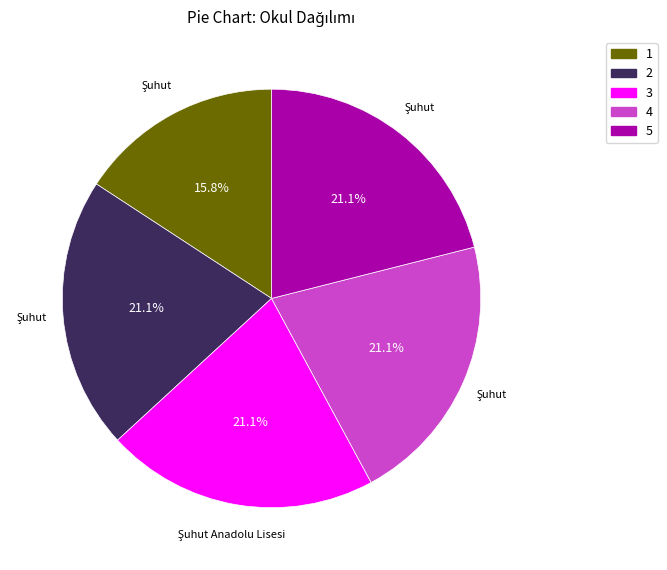

Does any single category account for the majority?

No